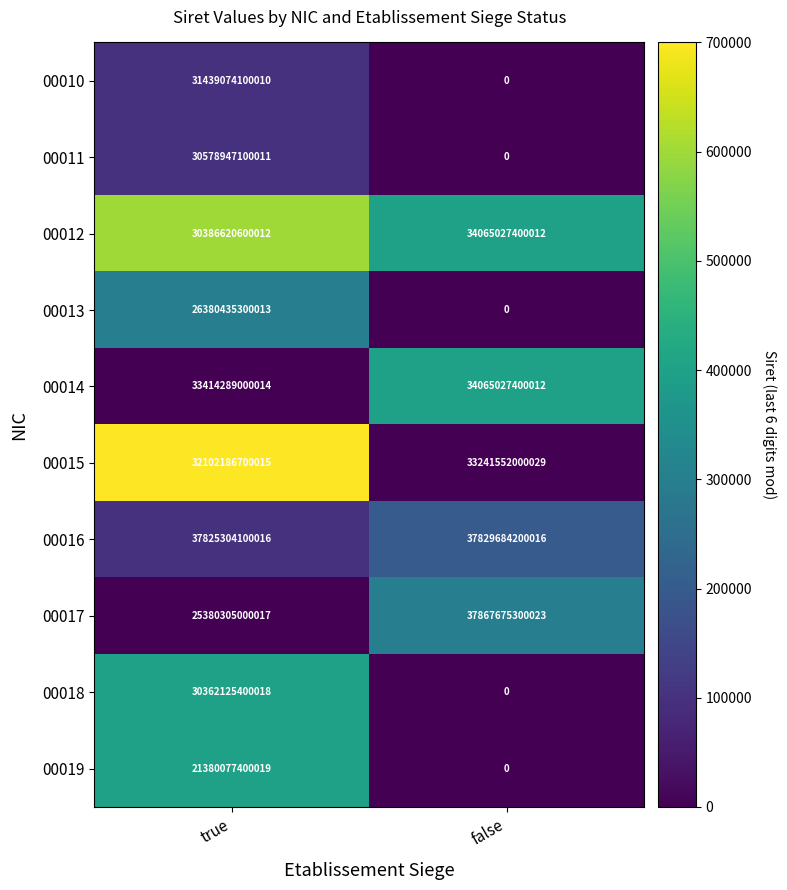

Is the value of 00016 at true greater than the value of 00010 at false?

Yes